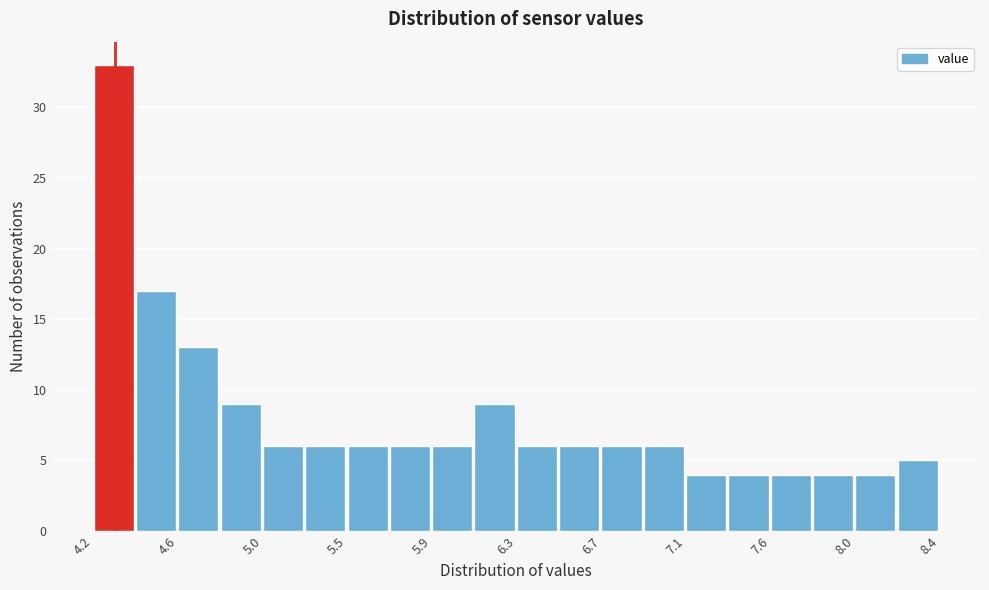

How tall is the bar that spans 6.72 to 6.93 on the x-axis? Neither the bar edges nor the heights are printed on the chart, so give them approximately, as read against the axes.

6